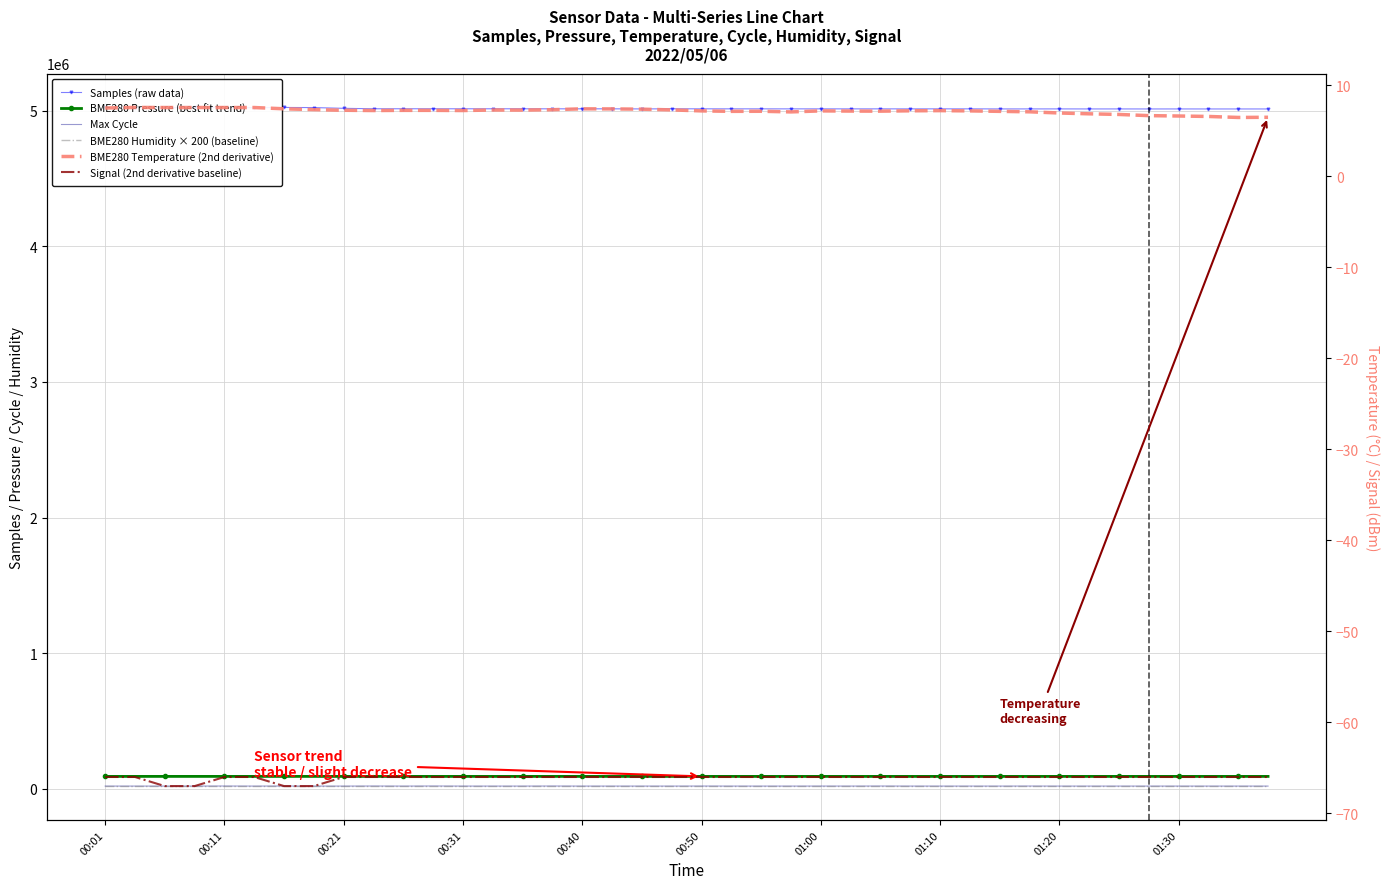

Which category has the highest value across all series?

00:31